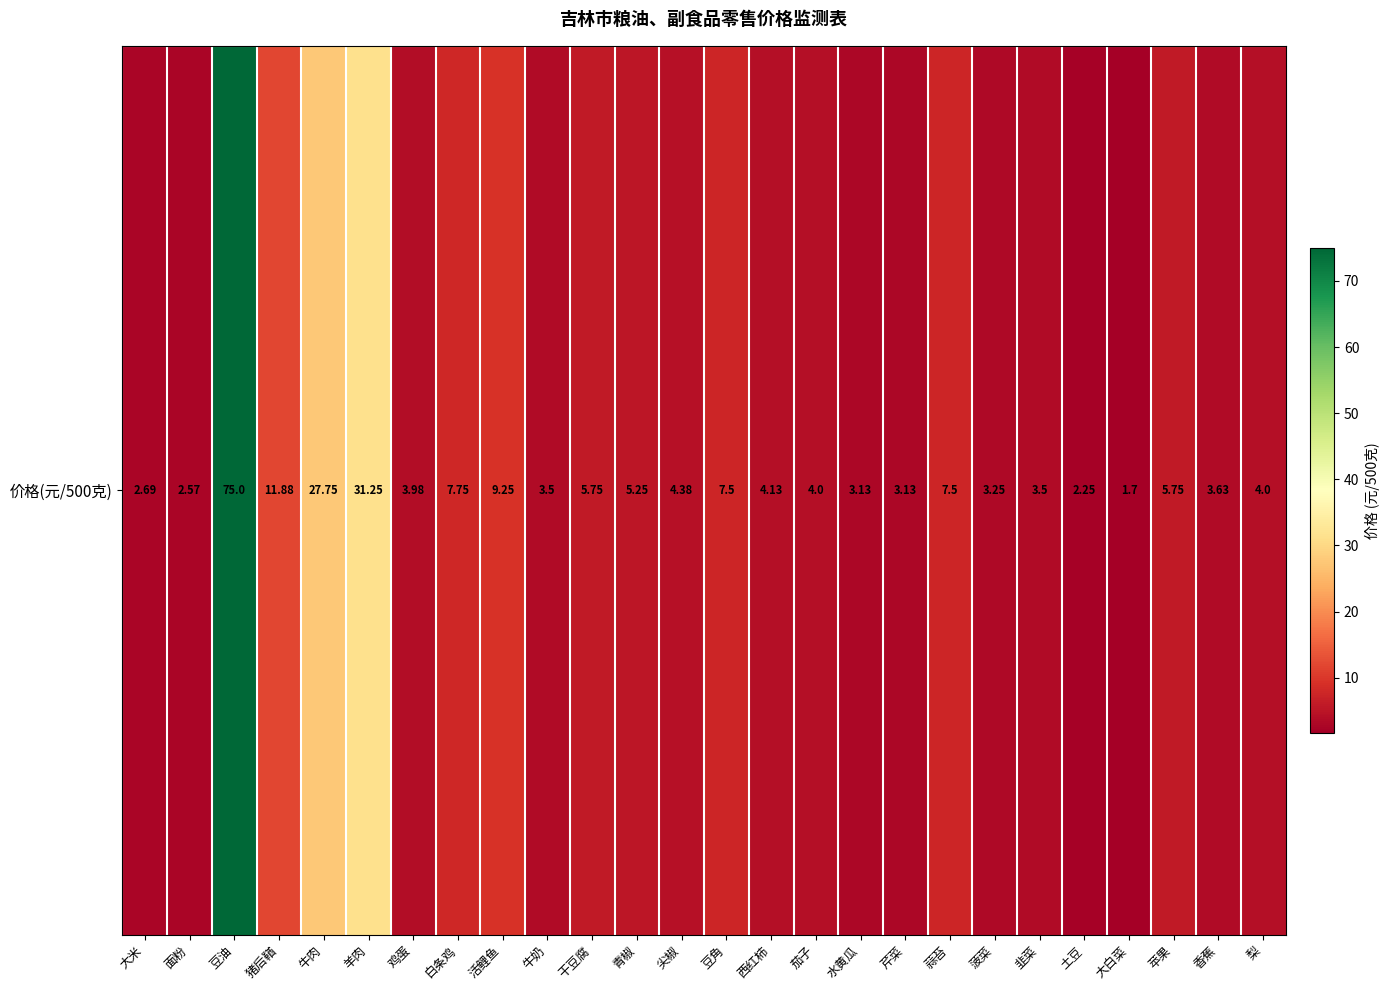

What is the difference between the maximum and minimum values?

73.3